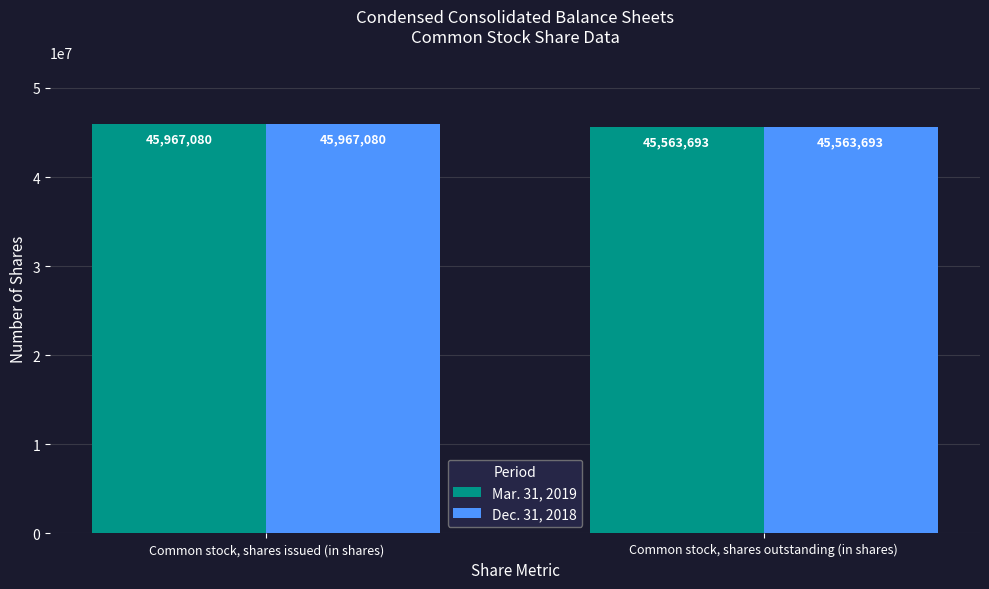

Reading left to right, extract all data points from this chart.

Mar. 31, 2019: 45967080	45563693
Dec. 31, 2018: 45967080	45563693